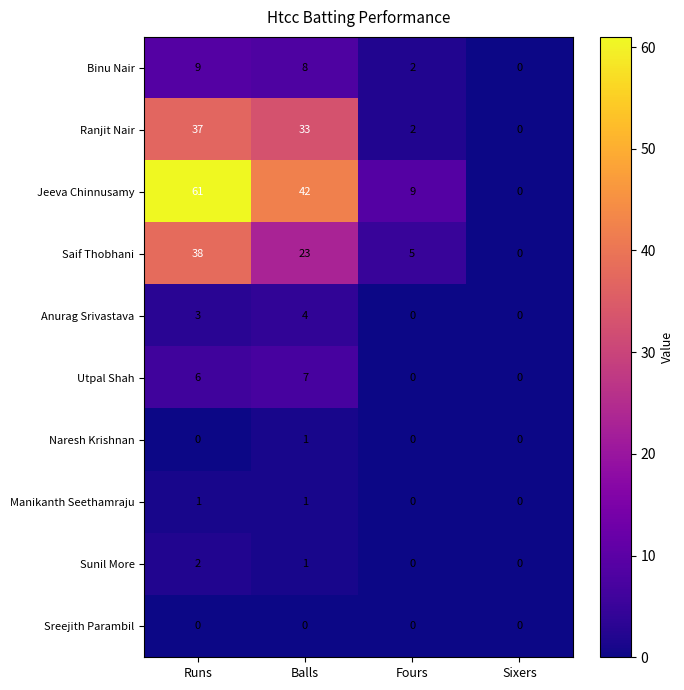

Which series has the largest total across all categories?

Jeeva Chinnusamy